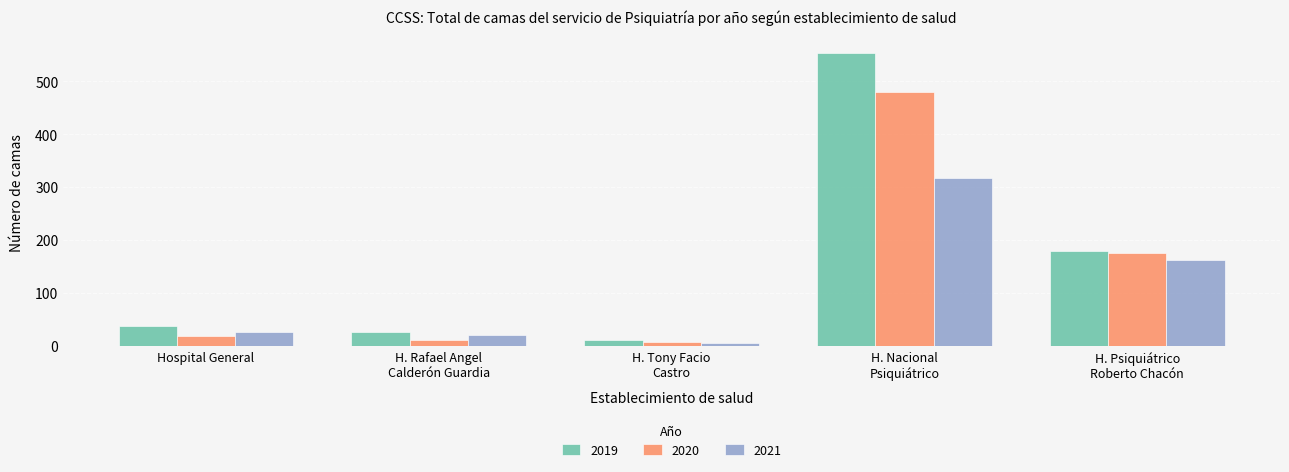

Rank the categories by 2019 value from lowest to highest.

H. Tony Facio
Castro, H. Rafael Angel
Calderón Guardia, Hospital General, H. Psiquiátrico
Roberto Chacón, H. Nacional
Psiquiátrico